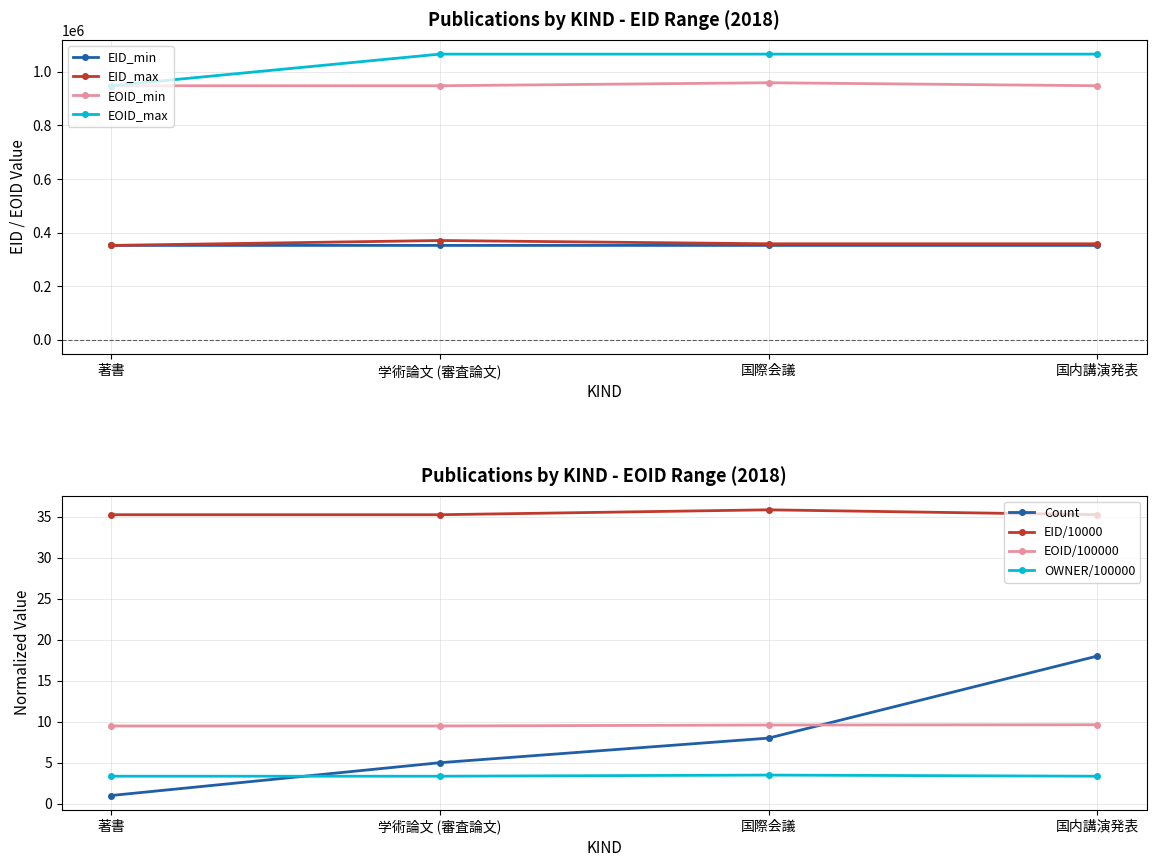

What is the label of the 3rd point from the left?

国際会議